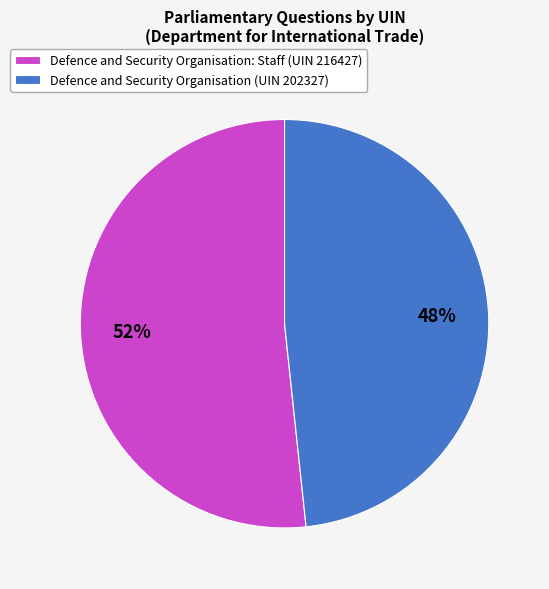

Count the number of slices in the pie.

2